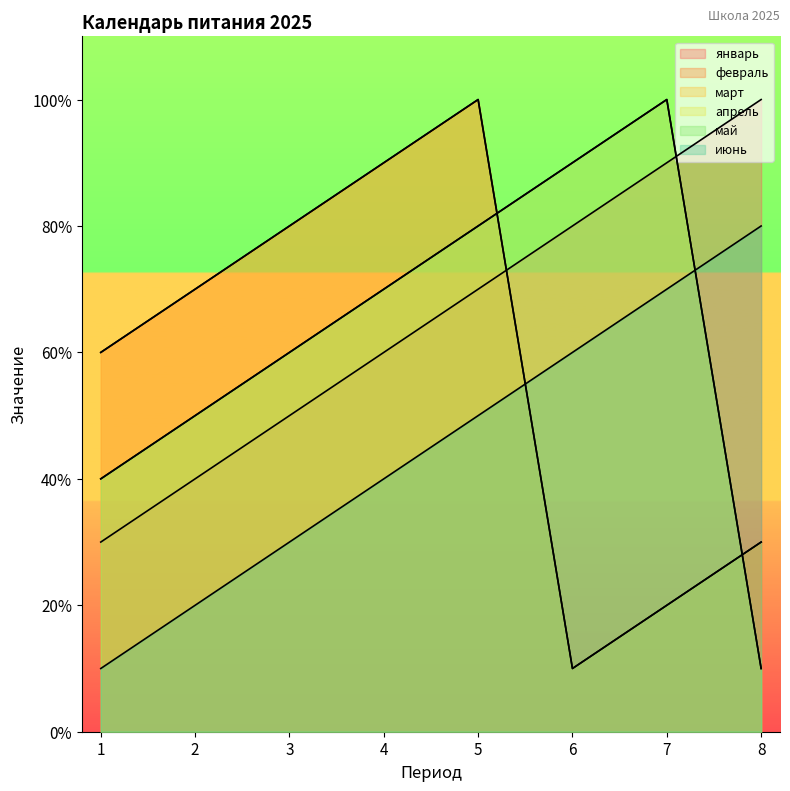

Between 3 and 4, which series saw the biggest shift?

январь